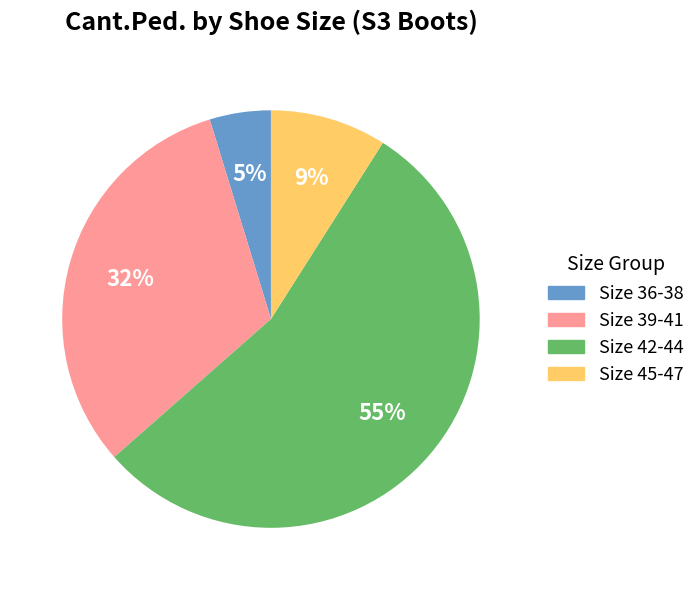

To the nearest percent, what is the average slice percentage?

25%